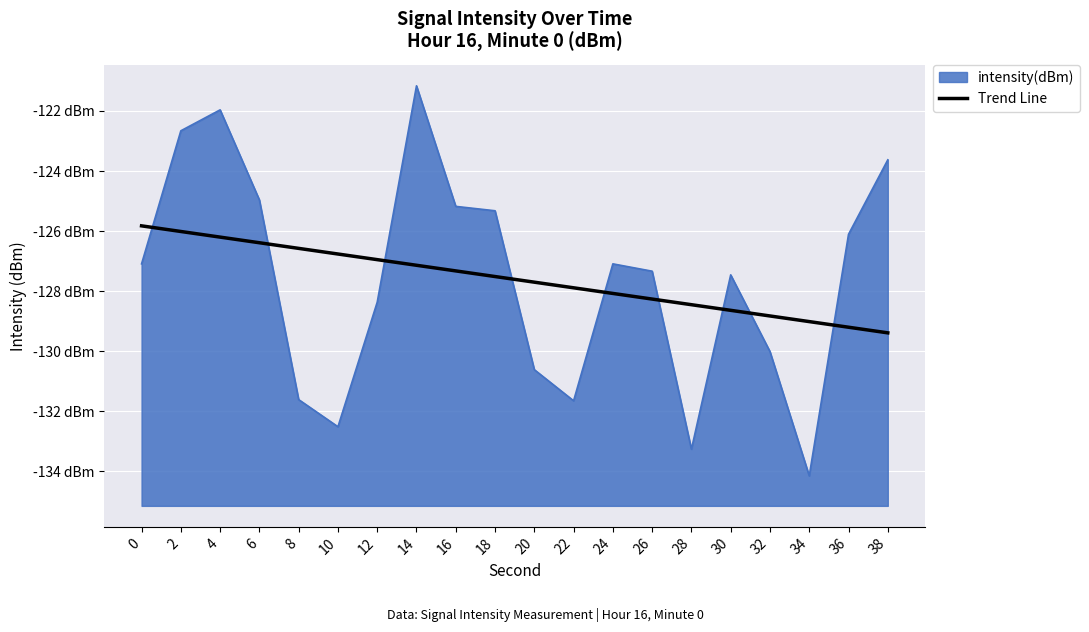

What is the value of the 15th point from the left?

-128.5